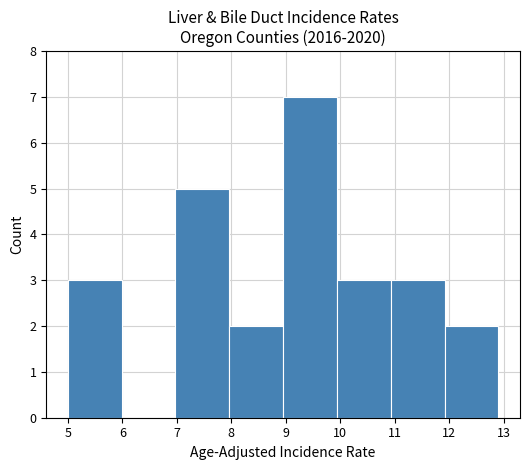

Which range on the x-axis has the tallest bar?

9.0 to 9.9